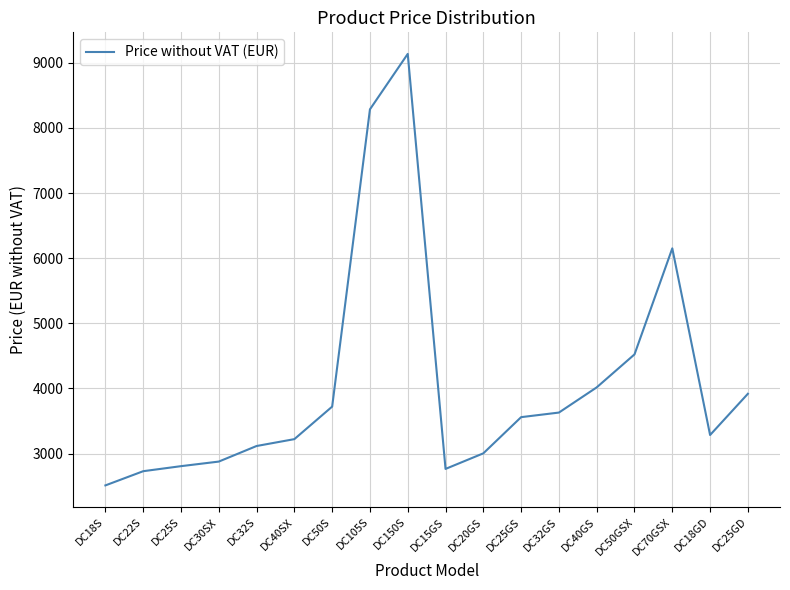

What is the difference between the maximum and minimum values?

6625.6